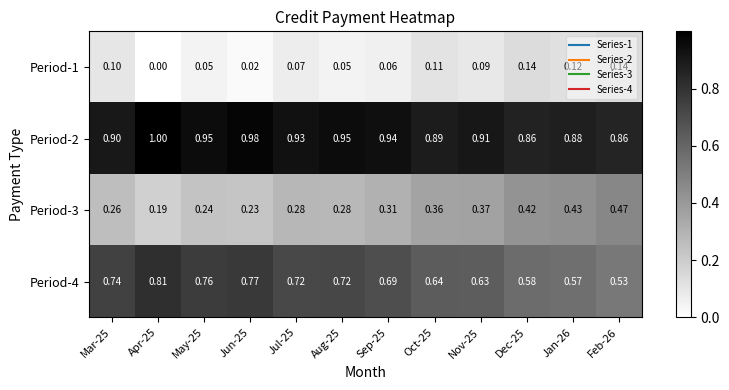

Is the value of Period-3 at Jan-26 greater than the value of Period-2 at Feb-26?

No